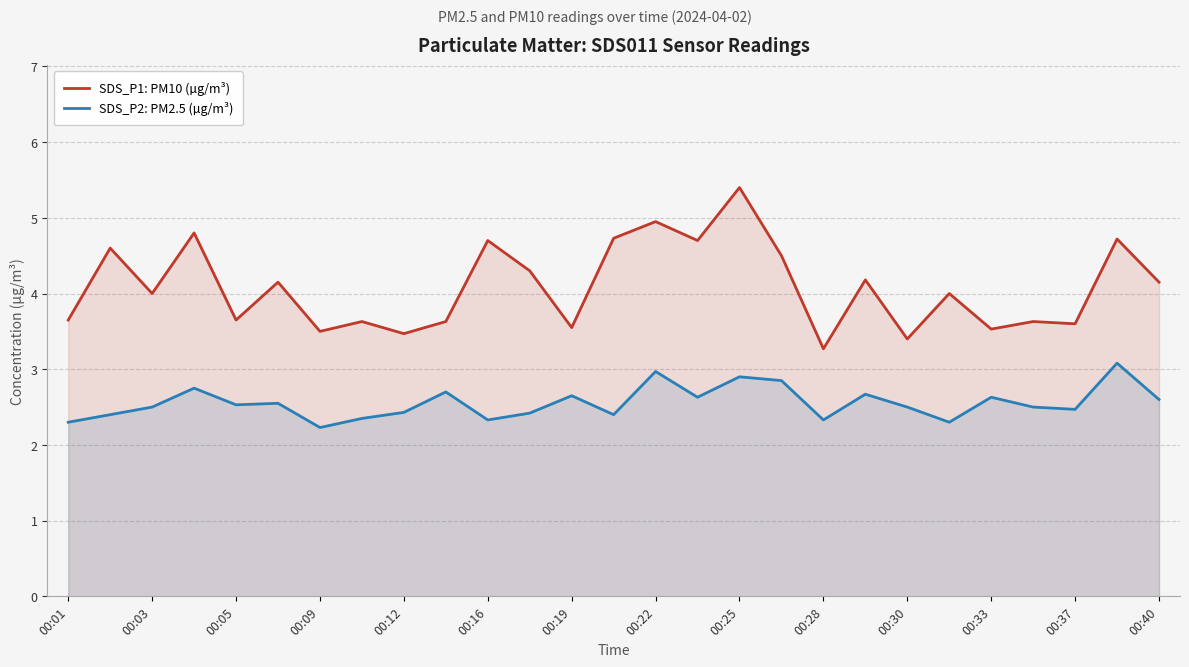

True or false: SDS_P2: PM2.5 (µg/m³) has a value of 3.6 at 00:33.

False